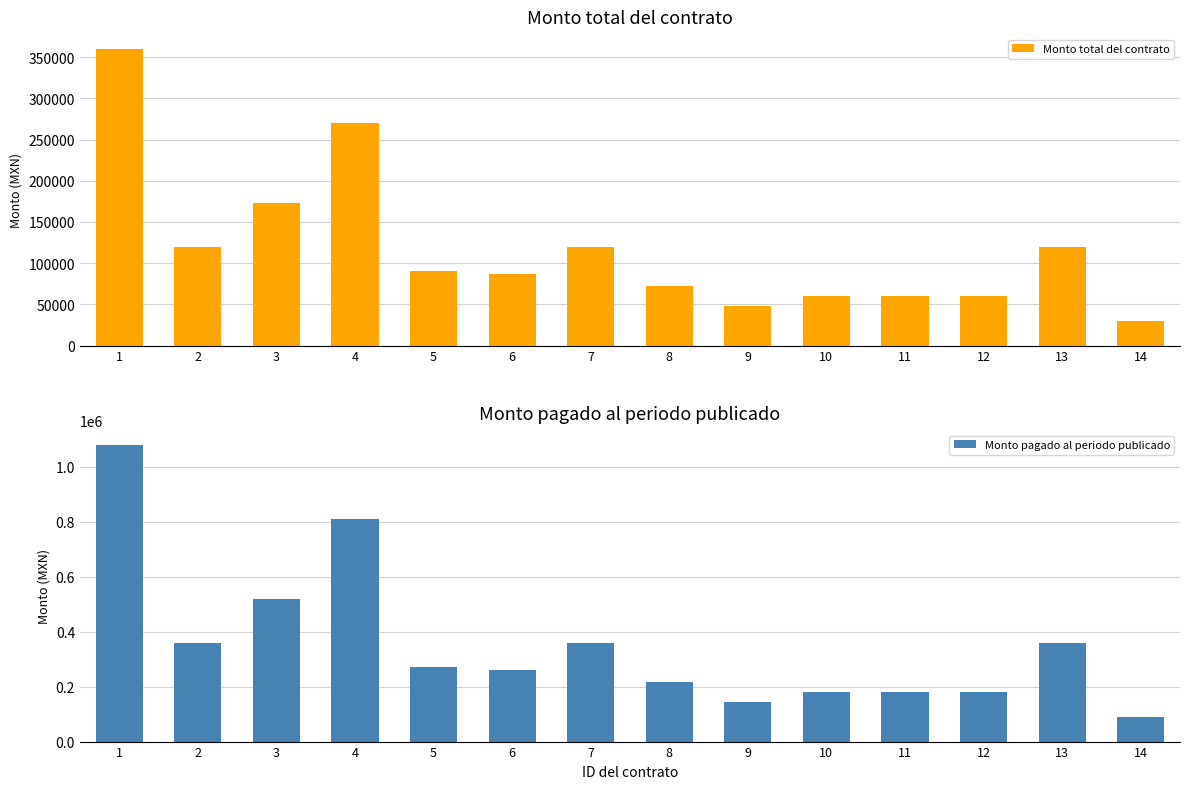

What is the value of the Monto total del contrato bar at the 14th from the left?

30000.0